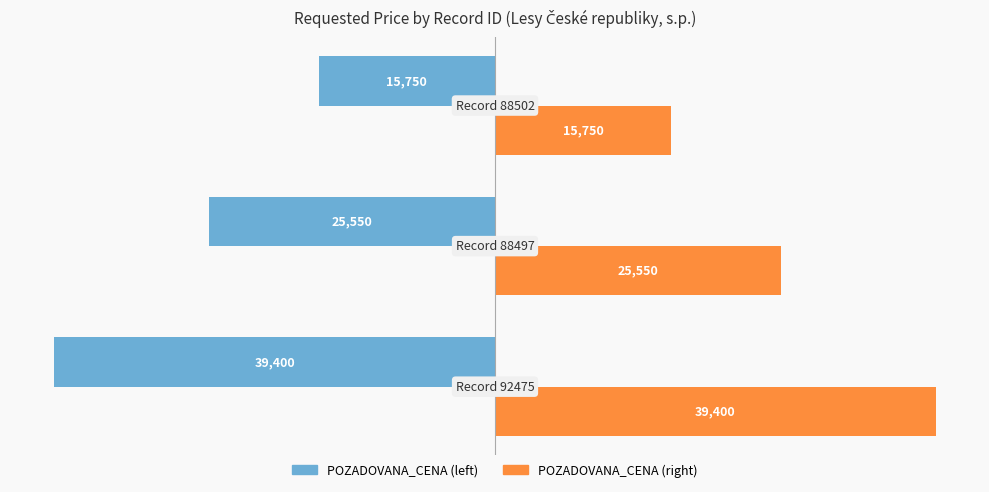

What is the minimum value shown in the chart?

-39400